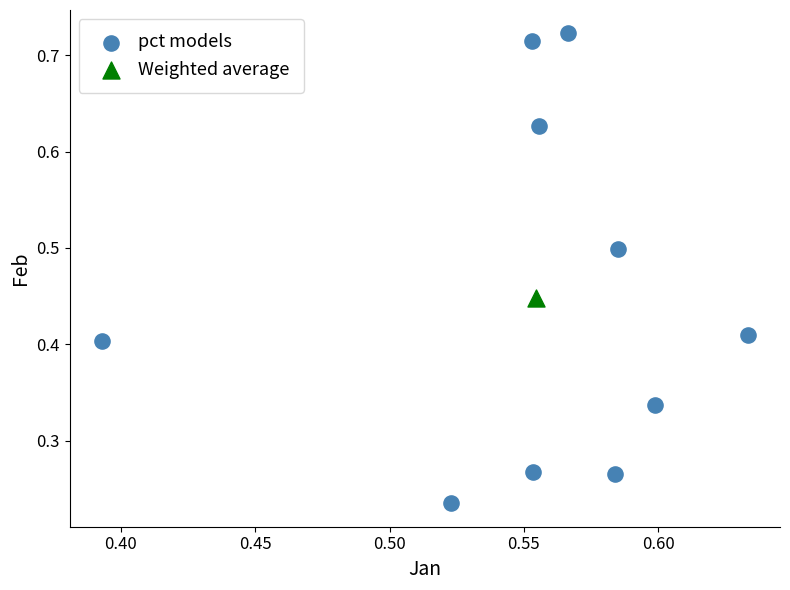

What are all the series names shown in the legend?

pct models, Weighted average